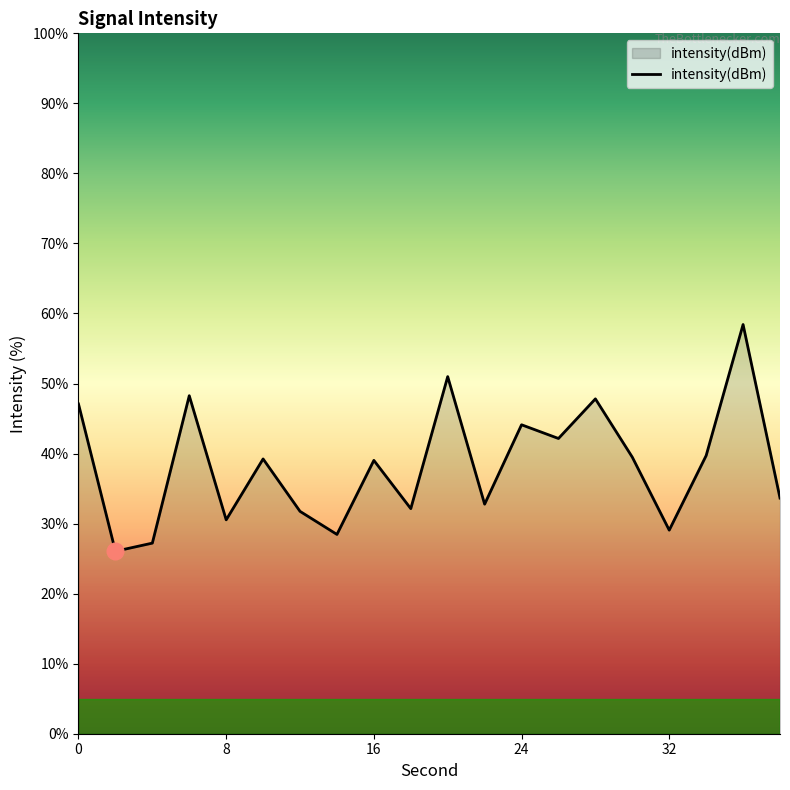

What is the difference between the maximum and minimum values?

32.4